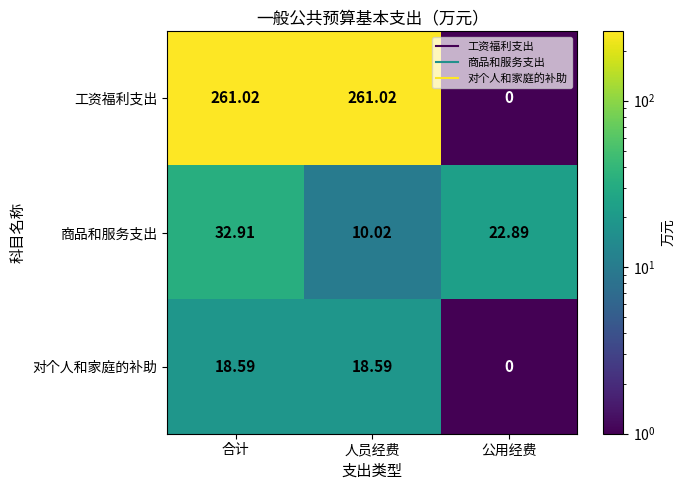

At which category is the sum across all series the highest?

合计